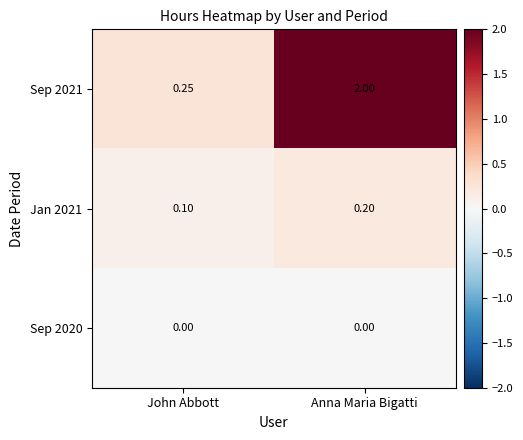

At which label does Sep 2021 reach its minimum?

John Abbott